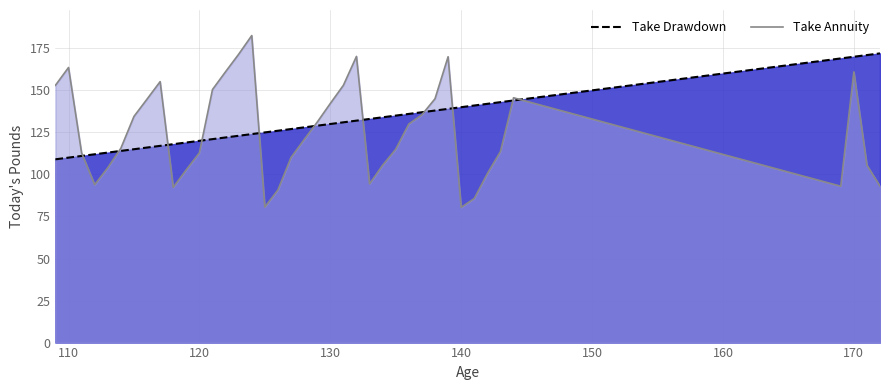

What is the value of the Take Annuity point at the 8th from the left?

144.8